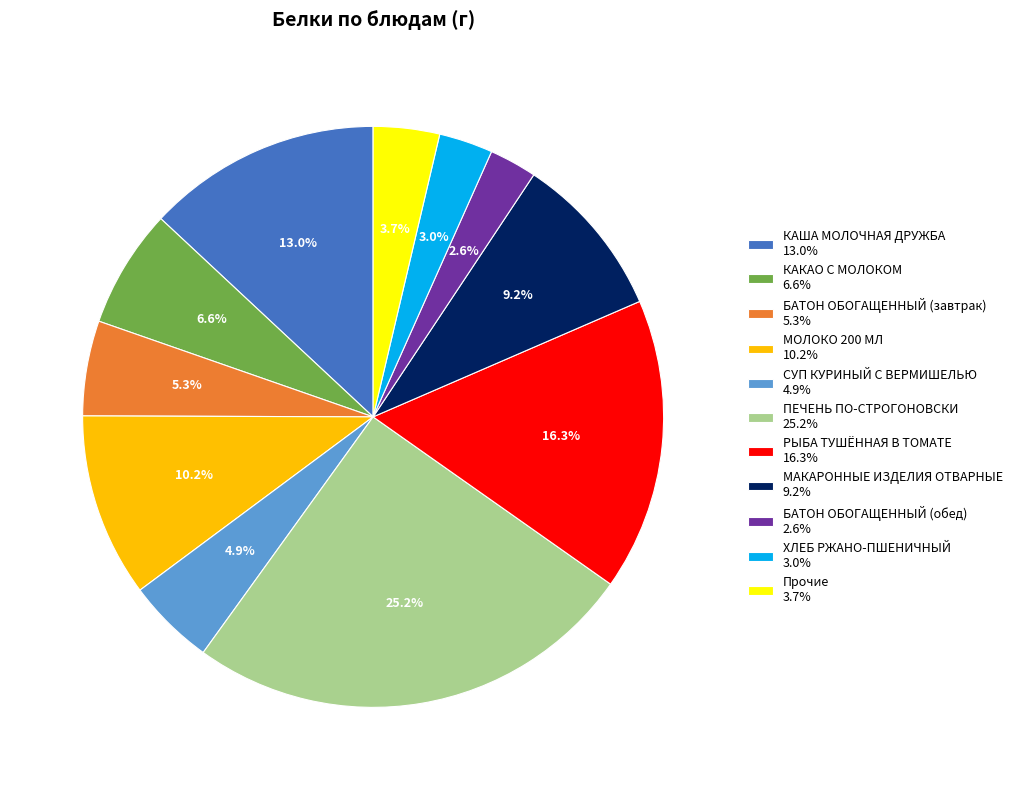

Count the number of slices in the pie.

11